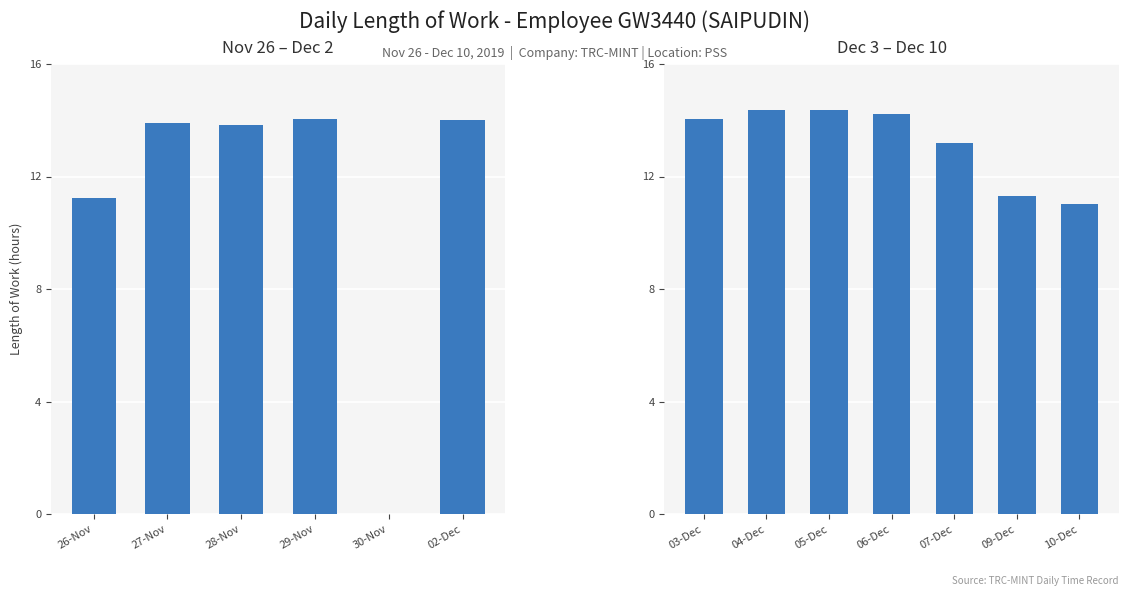

Is it true that the value at 10-Dec is 16.8?

False